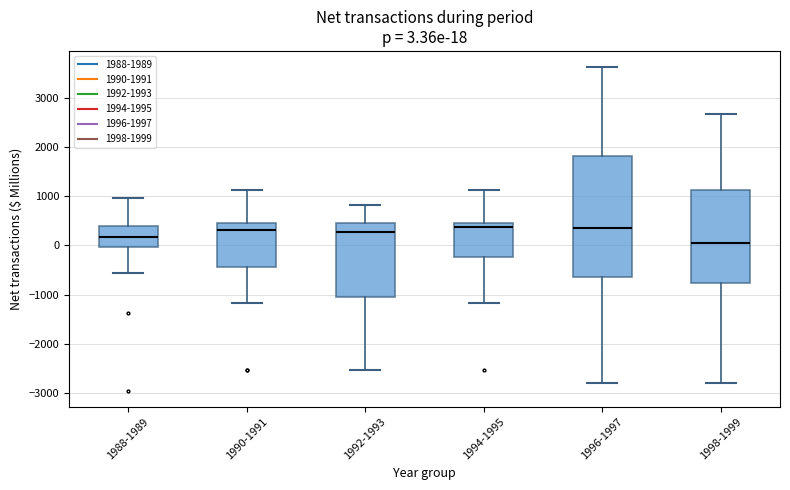

Which box is the tallest, from its lower edge to its upper edge?

1996-1997